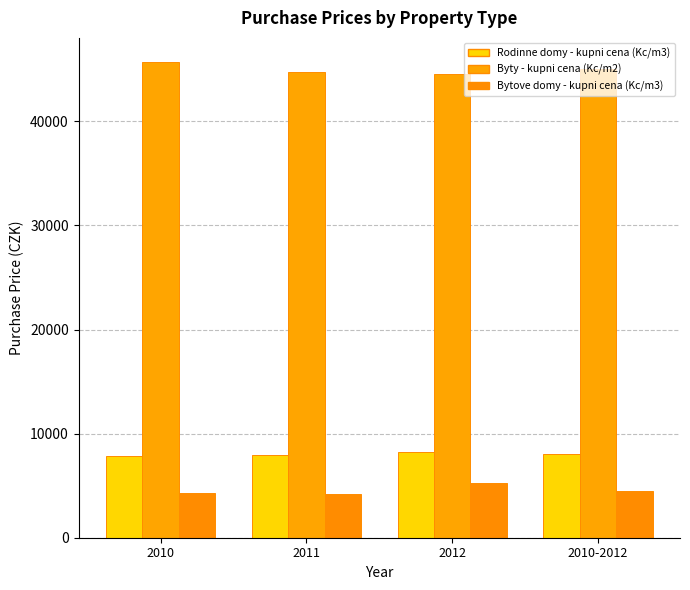

Where is Byty - kupni cena (Kc/m2) nearest to the value 45131?

2010-2012